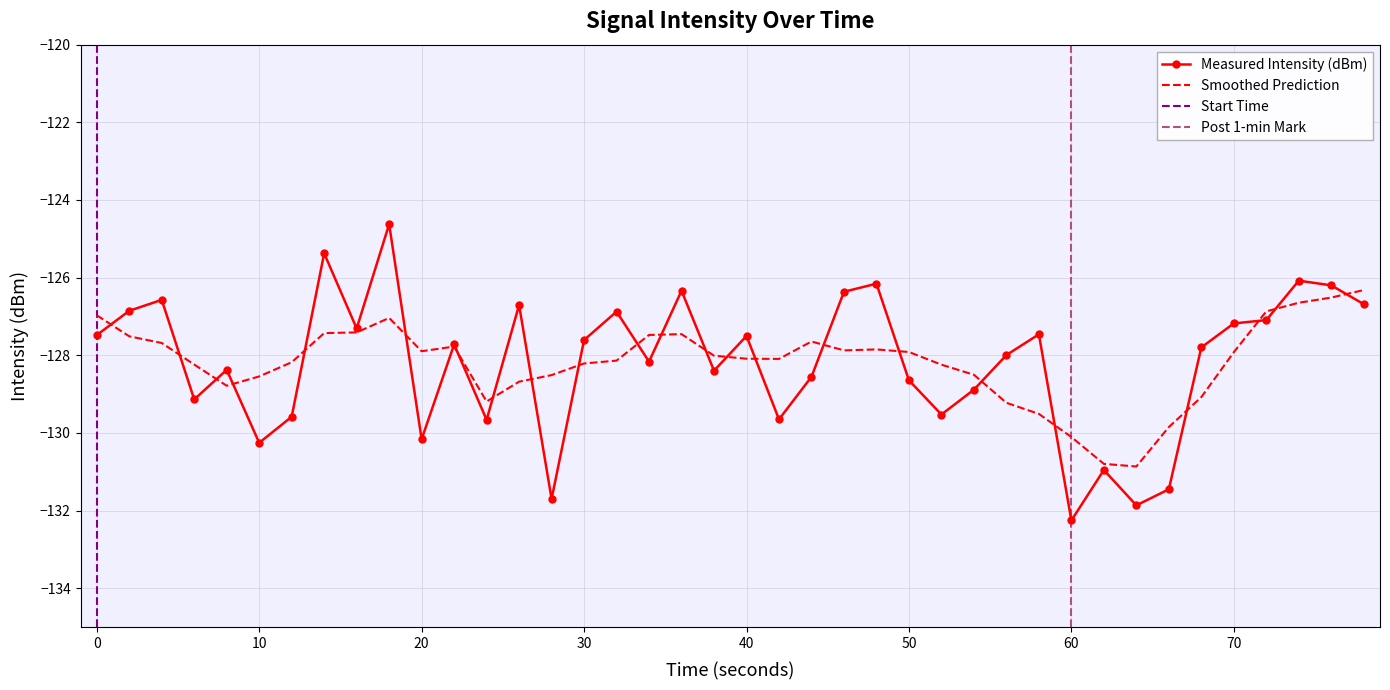

What is the maximum value for Measured Intensity (dBm)?

-124.6